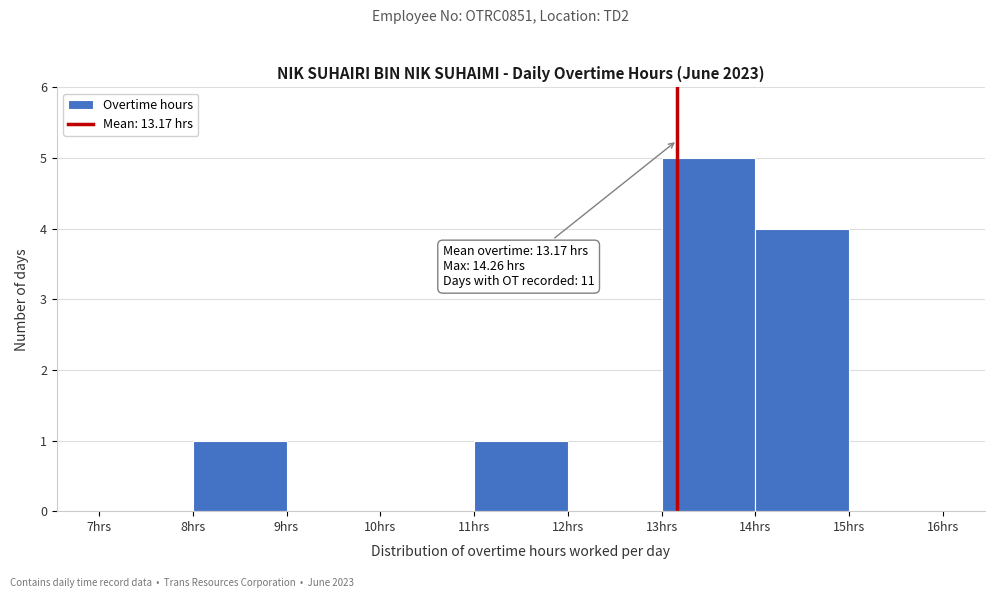

Which range on the x-axis has the tallest bar?

13 to 14